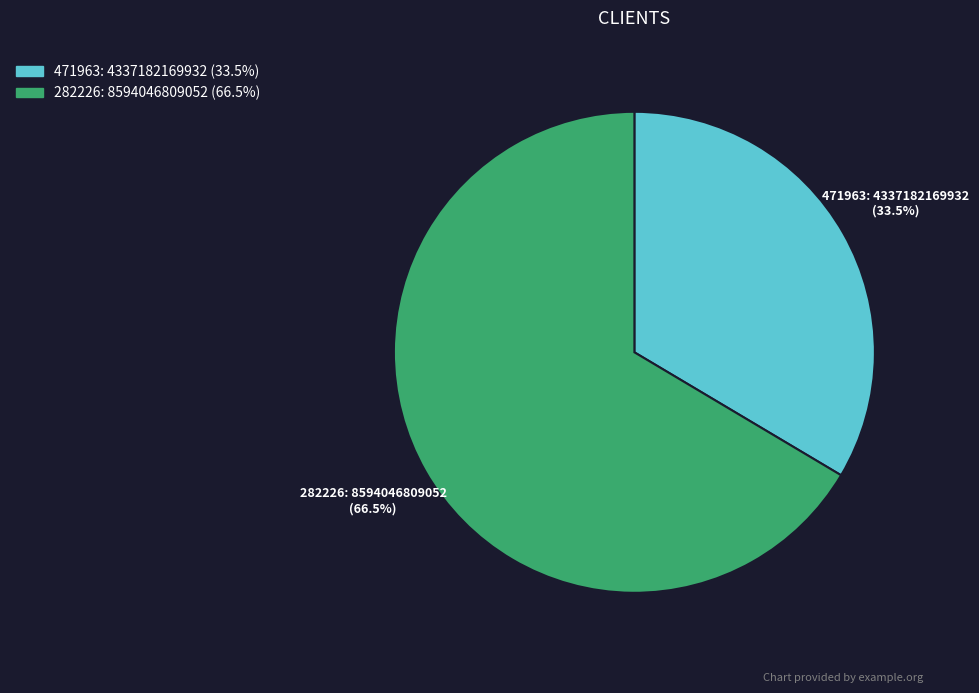

What percentage is NOT represented by 471963?

66.5%